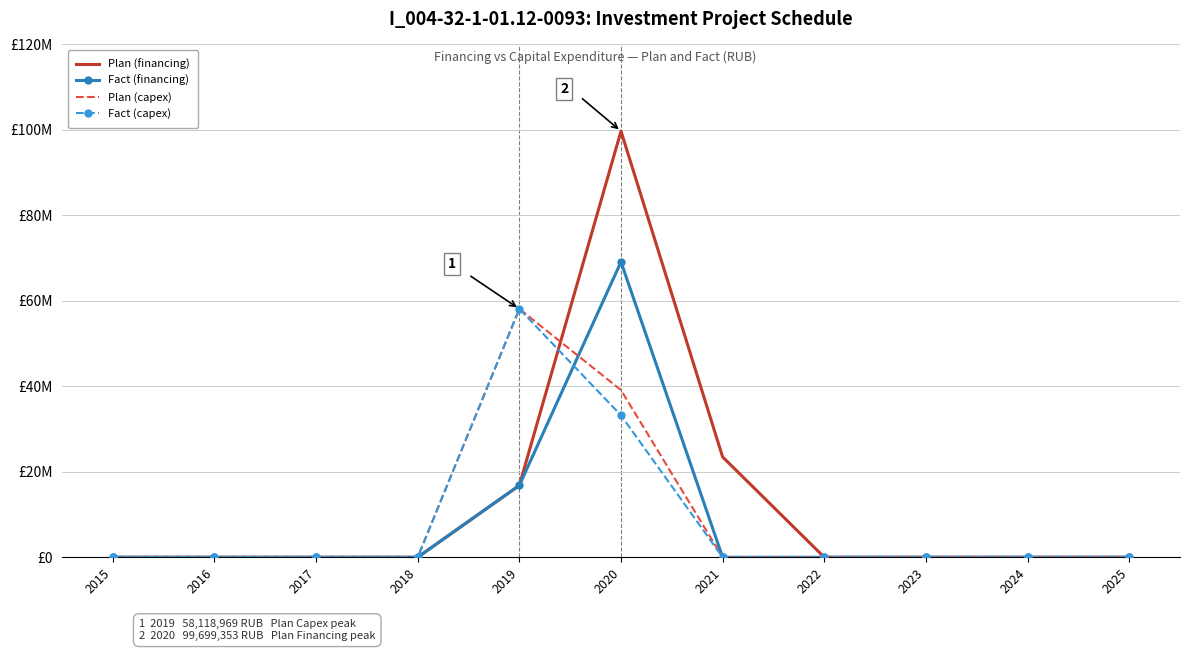

Which series has the largest total across all categories?

Plan (financing)